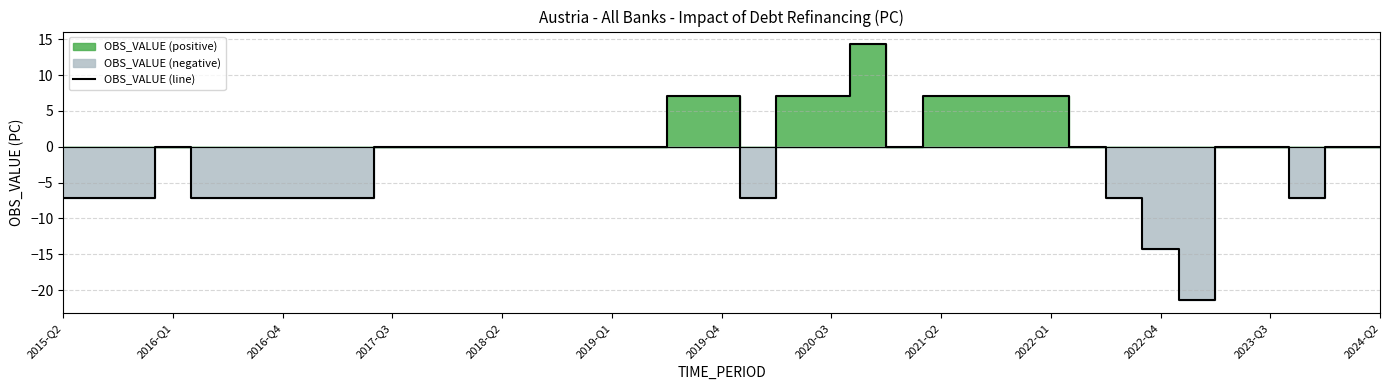

What is the minimum value shown in the chart?

-21.4